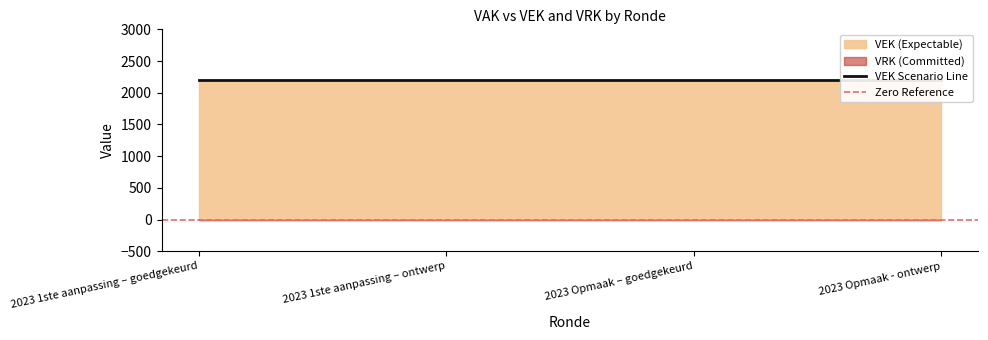

List the series in order of their peak value, lowest first.

VRK, VEK